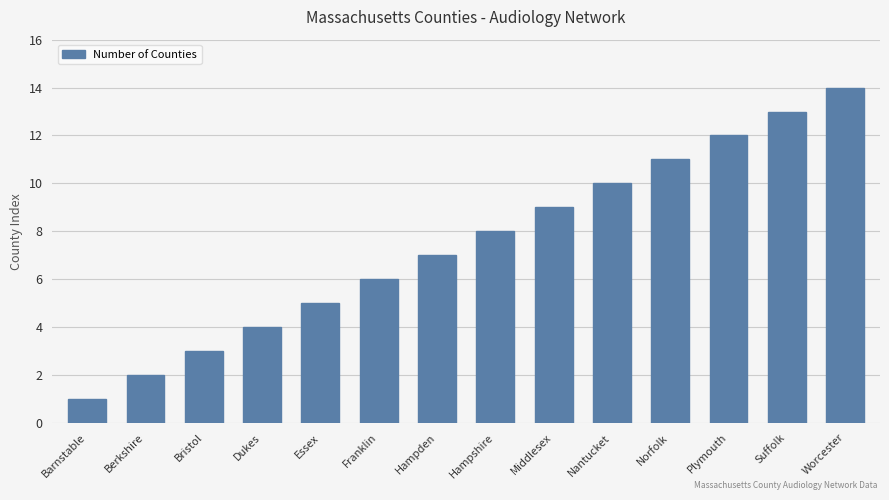

At which category does the chart reach its peak across all series?

Worcester